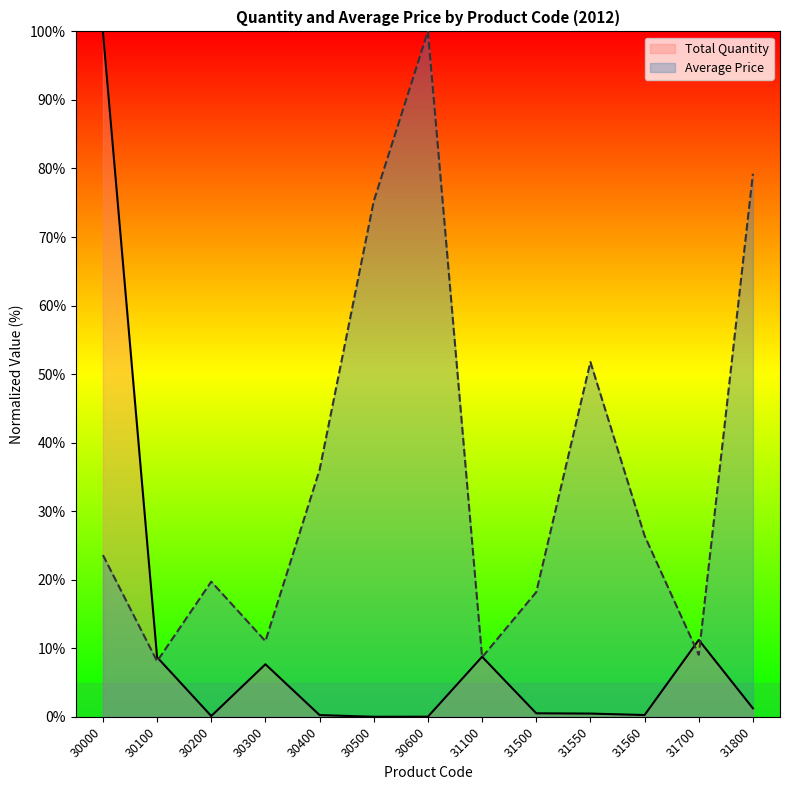

How many categories are shown in the chart?

13